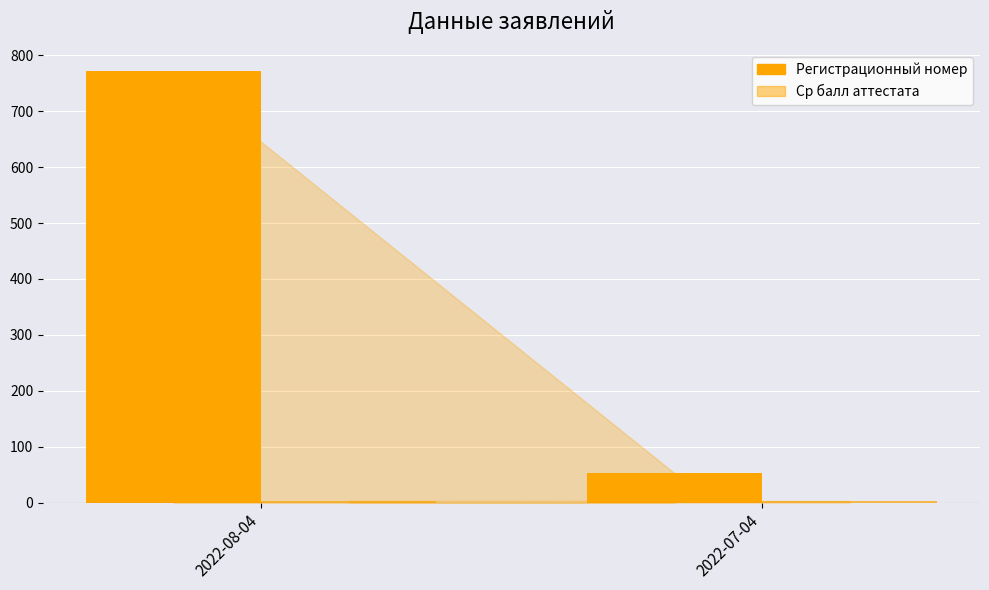

What are all the series names shown in the legend?

Регистрационный номер, Ср балл аттестата